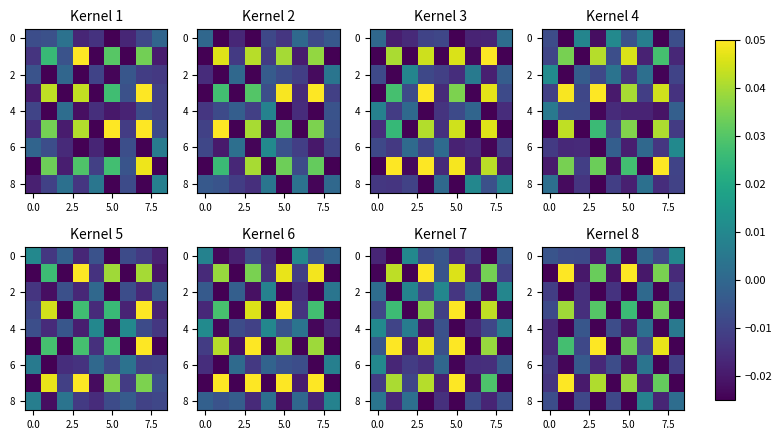

How many positive values does the 8 series have?

2